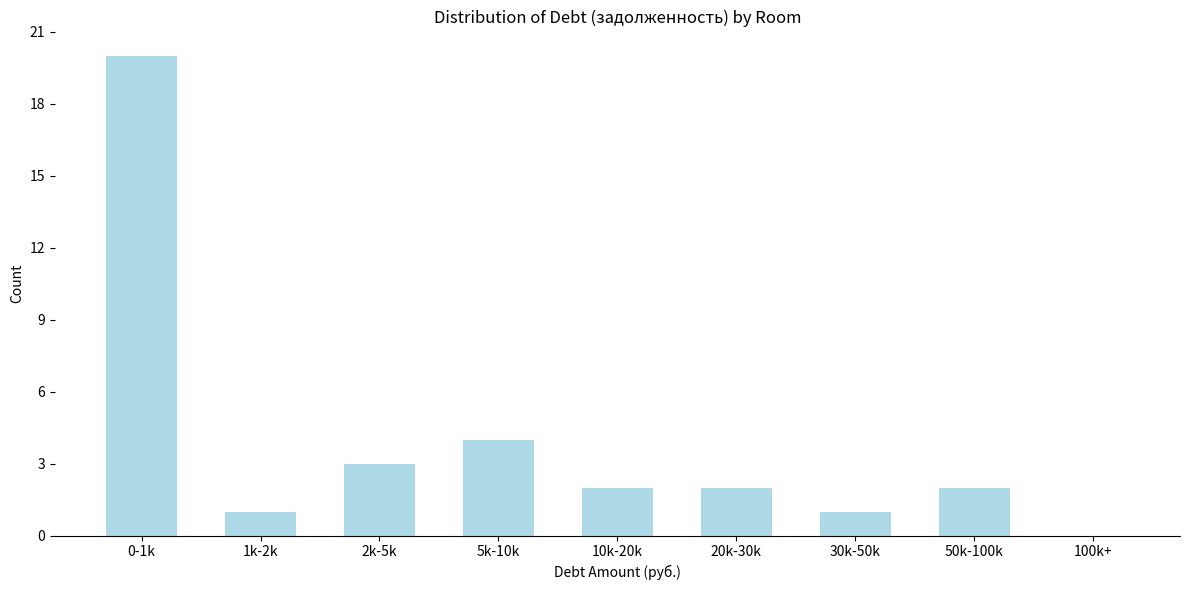

Reading left to right, list all the values displayed in this chart.

0-1k=20	1k-2k=1	2k-5k=3	5k-10k=4	10k-20k=2	20k-30k=2	30k-50k=1	50k-100k=2	100k+=0